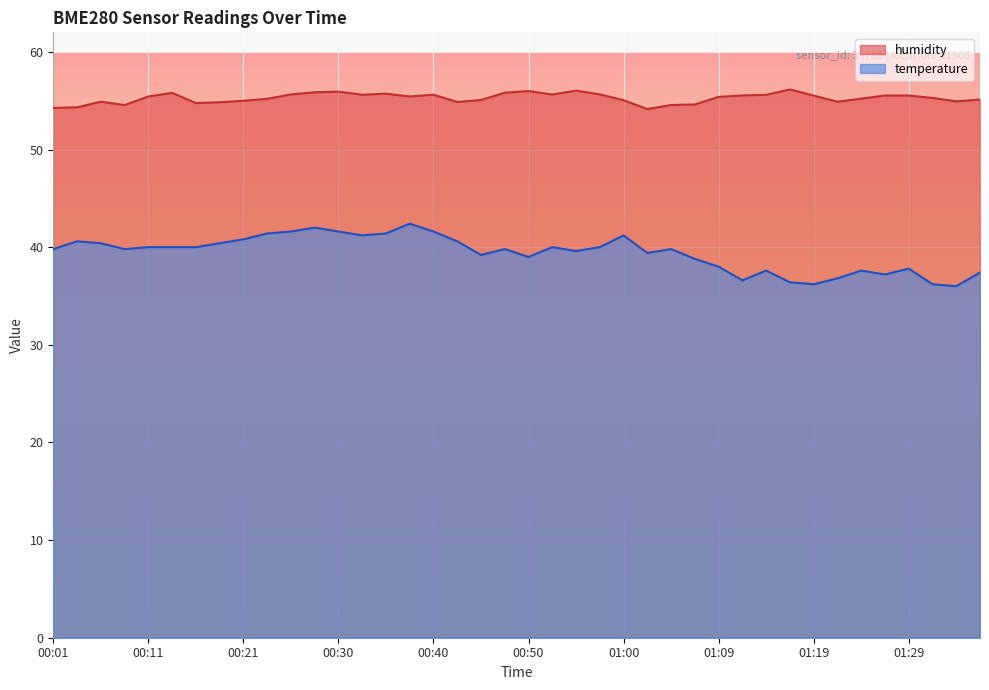

Rank the series by their average value, from highest to lowest.

humidity, temperature